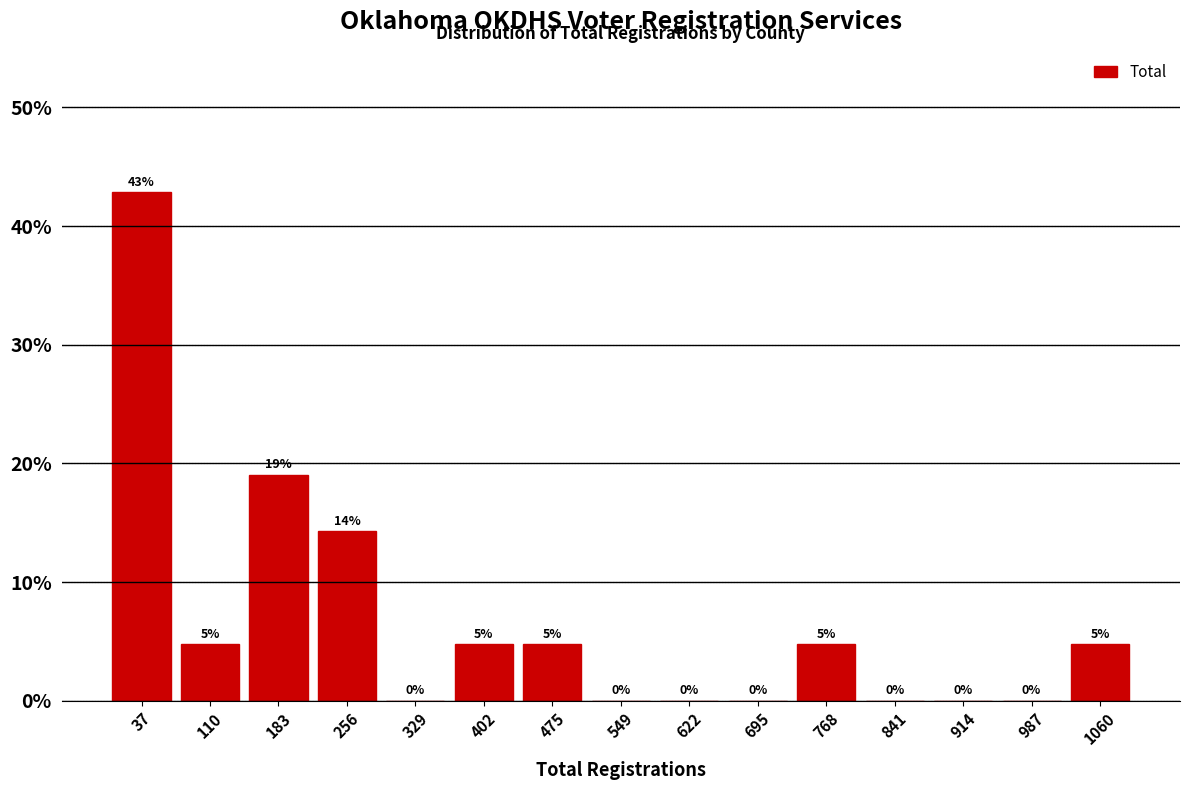

Which range on the x-axis has the tallest bar?

0 to 70